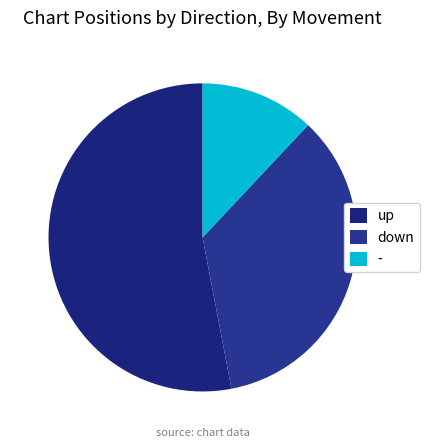

What is the ratio of the value at up to the value at down?

1.5